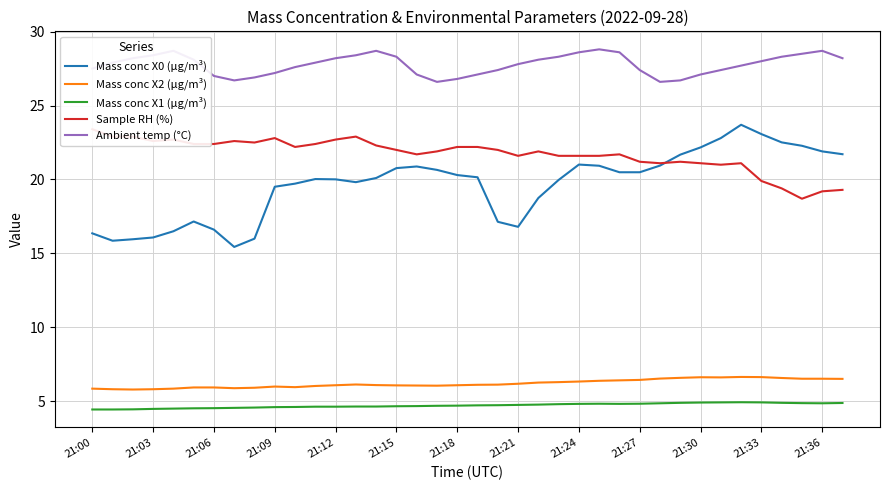

The Ambient temp (°C) series shows 28.2 at 21:12. True or false?

True